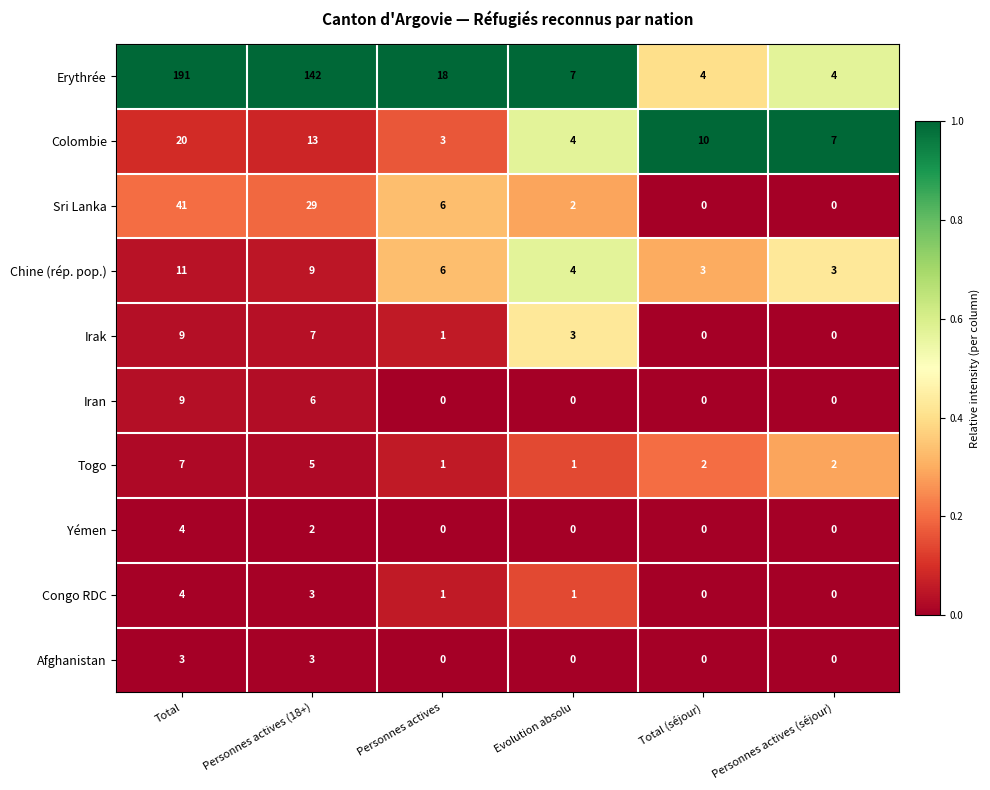

The Colombie series shows 4 at Evolution absolu. True or false?

True